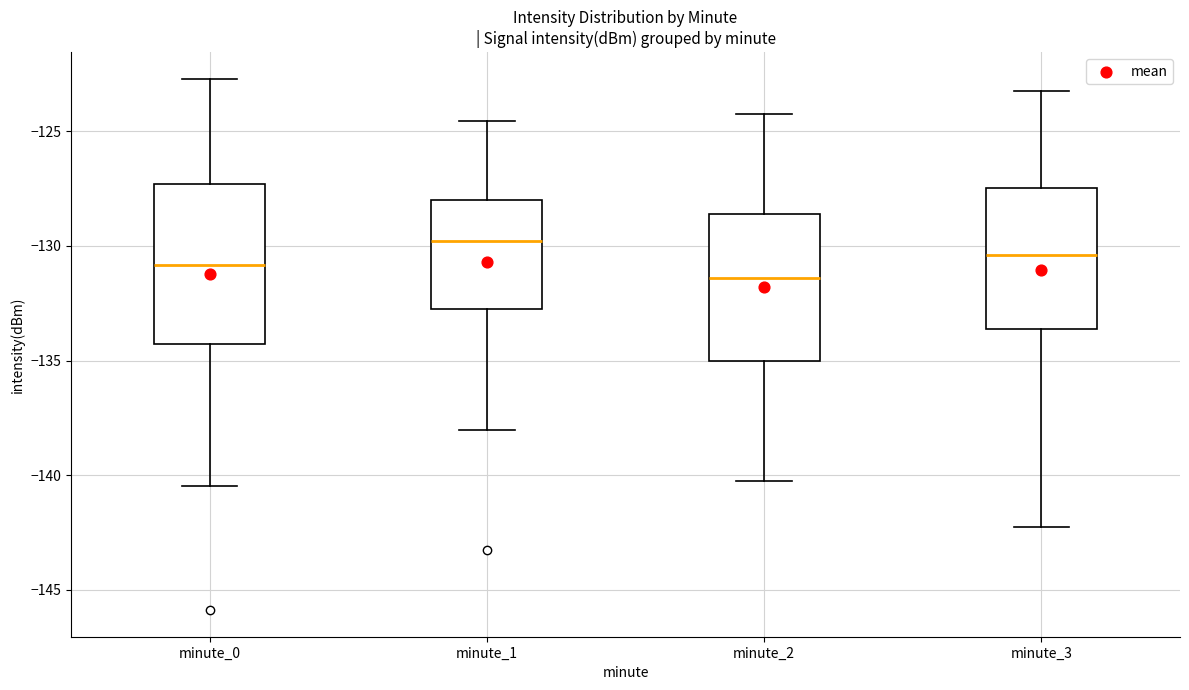

Comparing the boxes themselves (not the whiskers), which one is the tallest?

minute_0